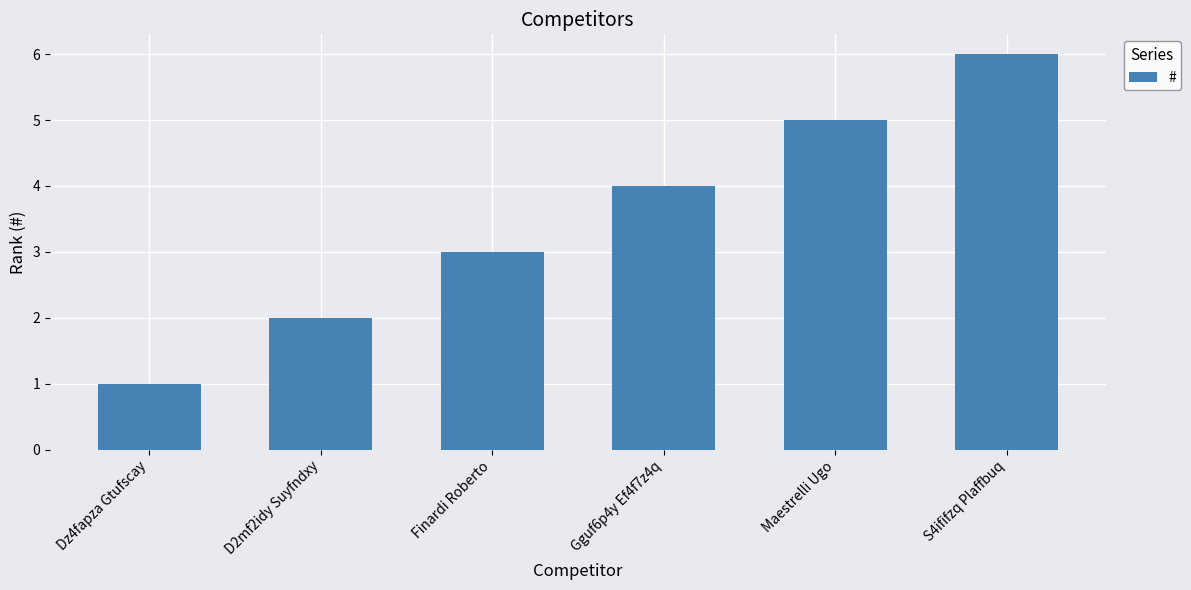

At which category does the chart reach its peak across all series?

S4ififzq Plaffbuq